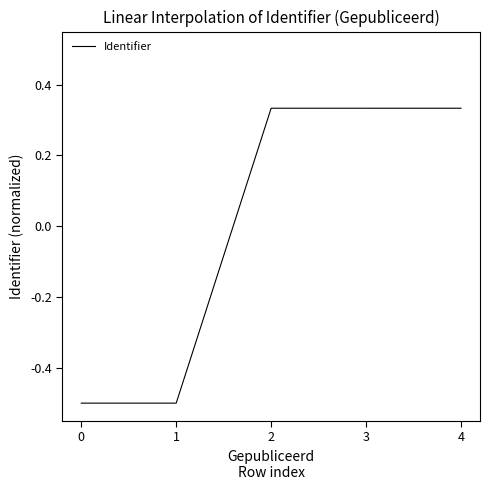

How many values are between 0 and 1?

3